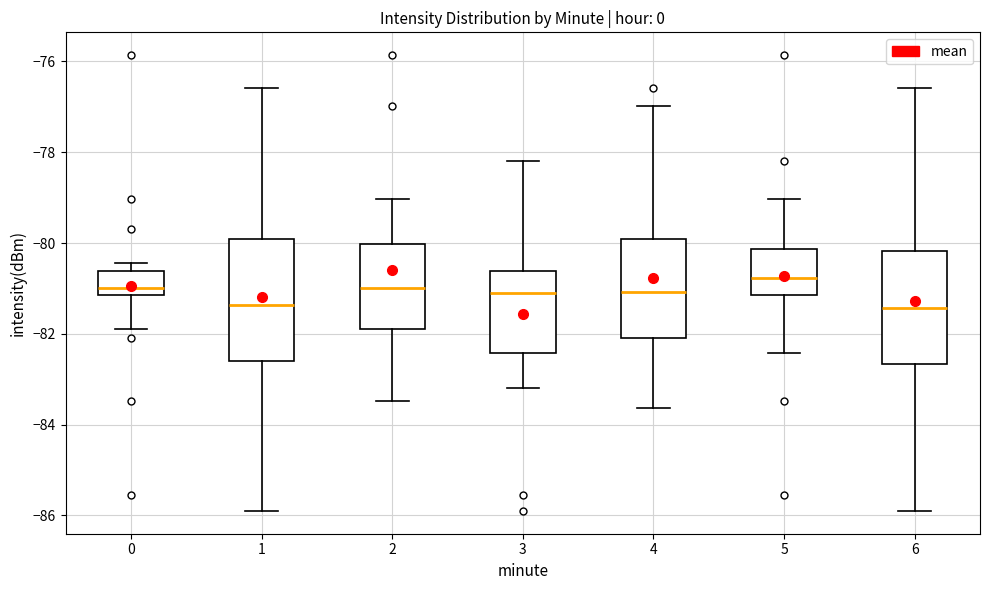

Reading left to right, transcribe this box plot: for each box, give where its median line is, the range the box spans, and where its two whiskers end, as read against the y-axis. The values are not printed on the chart, so give them approximately, as read against the axis.

0: median -81.0, box -81.2 to -80.6, whiskers -81.8 to -80.4
1: median -81.4, box -82.6 to -79.8, whiskers -85.8 to -76.6
2: median -81.0, box -81.8 to -80.0, whiskers -83.4 to -79.0
3: median -81.0, box -82.4 to -80.6, whiskers -83.2 to -78.2
4: median -81.0, box -82.0 to -79.8, whiskers -83.6 to -77.0
5: median -80.8, box -81.2 to -80.2, whiskers -82.4 to -79.0
6: median -81.4, box -82.6 to -80.2, whiskers -85.8 to -76.6